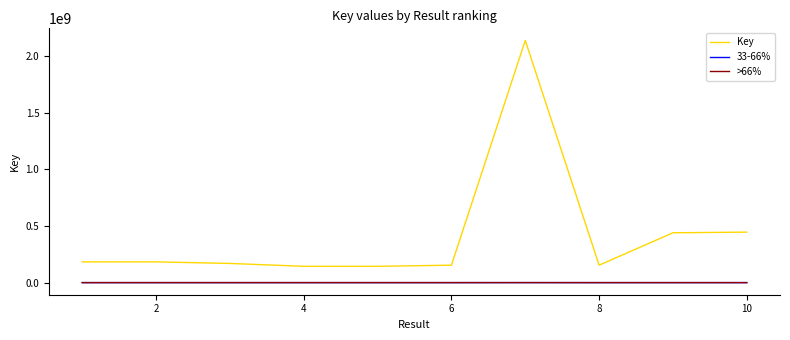

True or false: Key and 33-66% cross at least once.

False